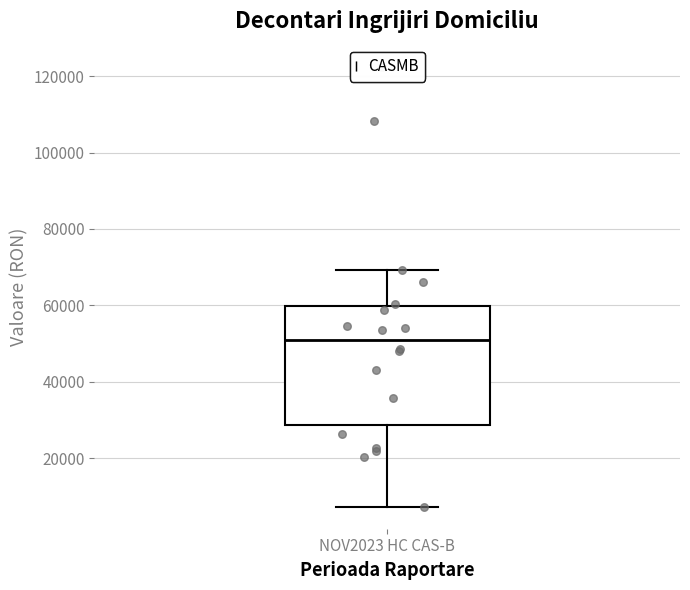

Where does the lower whisker of the box for NOV2023 HC CAS-B end on the y-axis? The values are not printed on the chart, so give them approximately, as read against the axis.

8000